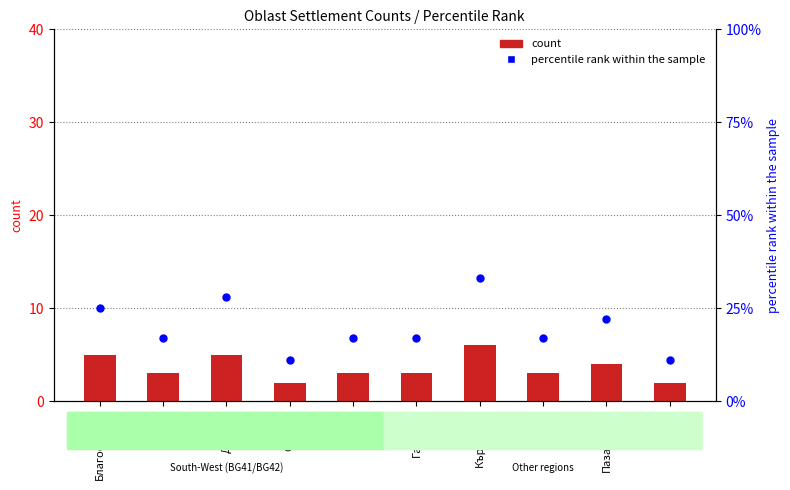

Which series has the largest total across all categories?

percentile rank within the sample